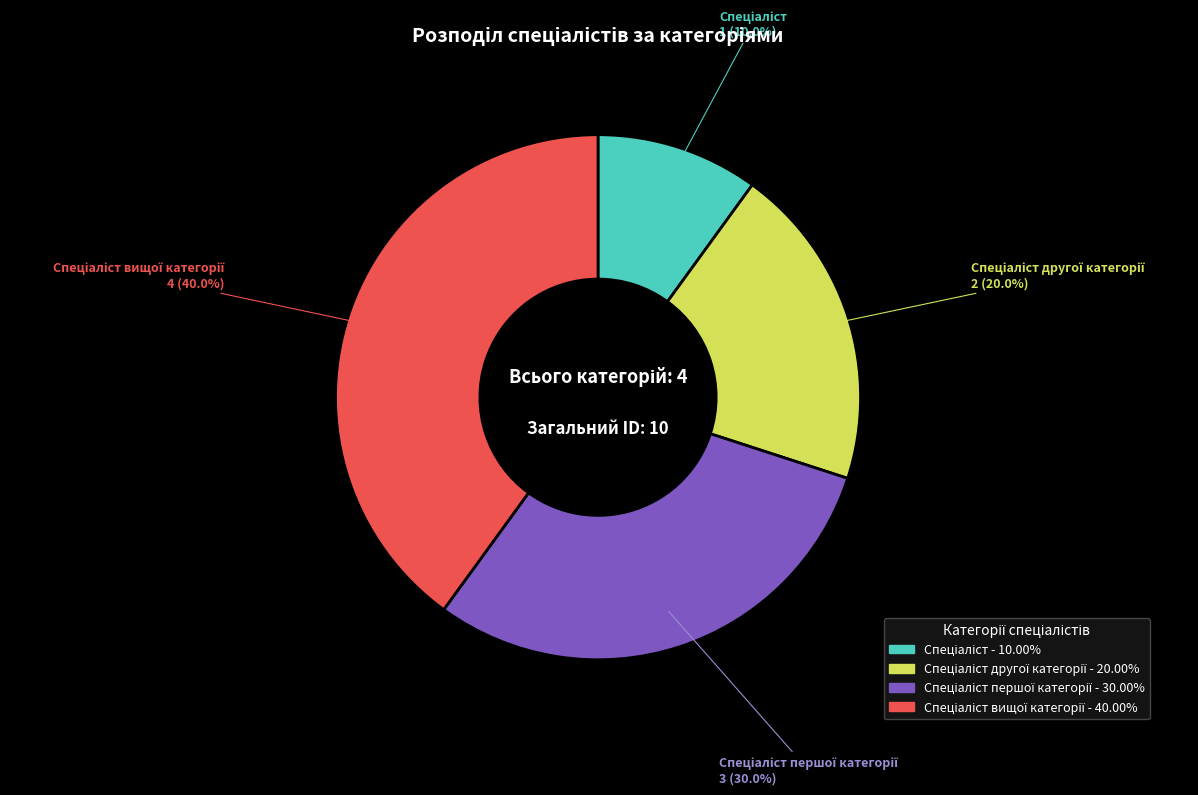

Is there any slice that represents more than half of the pie?

No